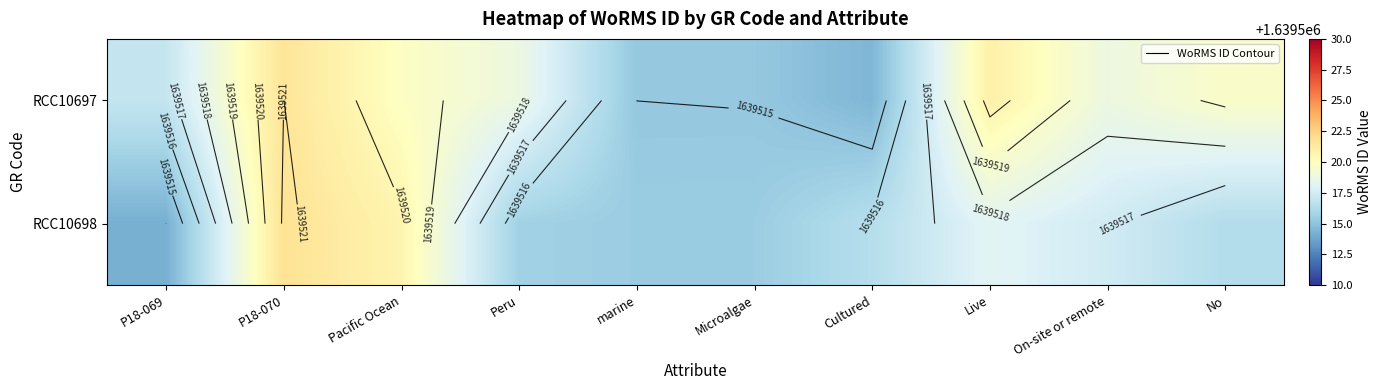

How many series are shown in this chart?

2